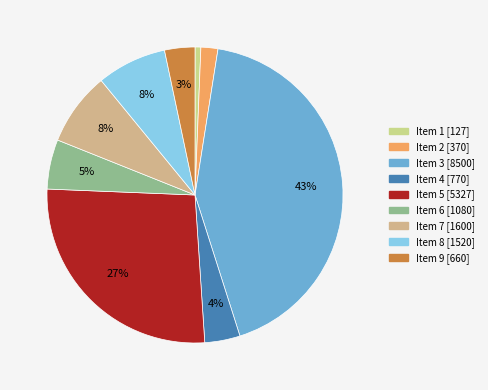

Count the number of slices in the pie.

9